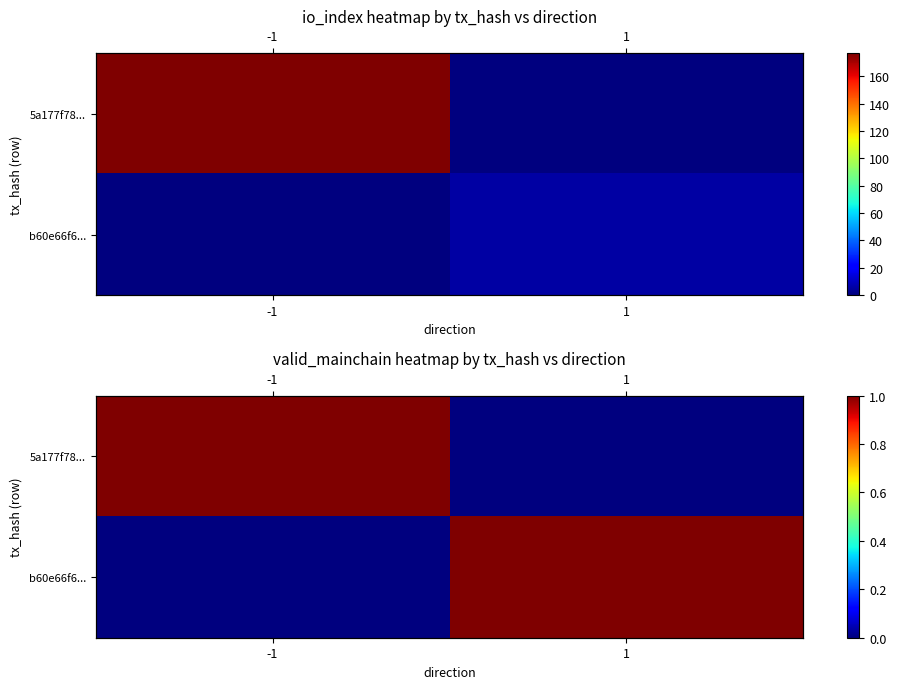

What is the sum of the b60e66f6... values at -1 and 1?

1